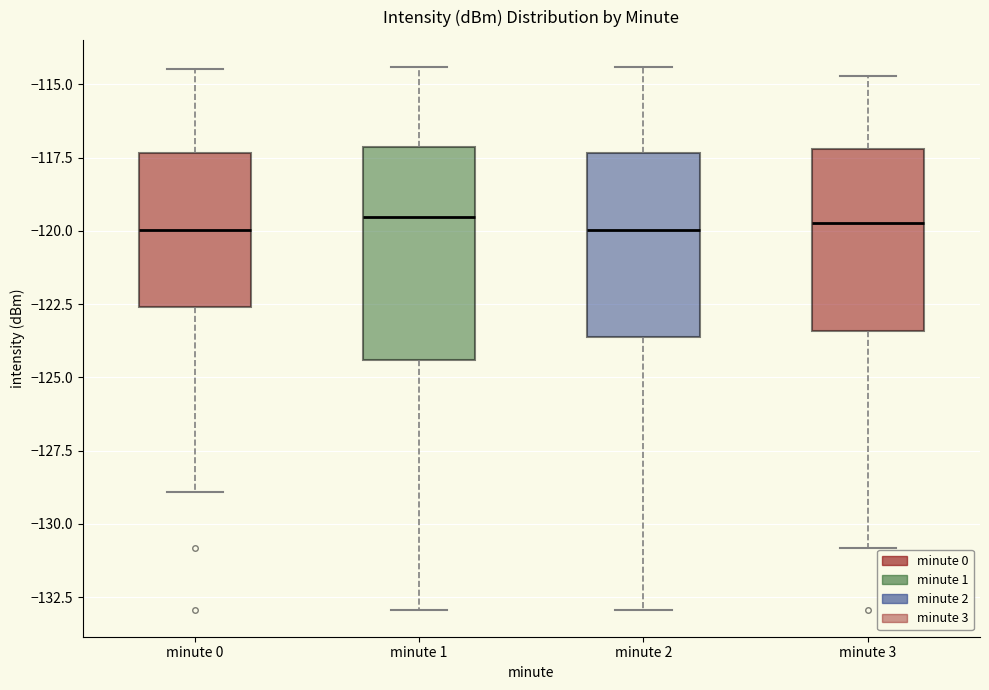

Reading left to right, transcribe this box plot: for each box, give where its median line is, the range the box spans, and where its two whiskers end, as read against the y-axis. The values are not printed on the chart, so give them approximately, as read against the axis.

minute 0: median -120.0, box -122.5 to -117.5, whiskers -129.0 to -114.5
minute 1: median -119.5, box -124.5 to -117.0, whiskers -133.0 to -114.5
minute 2: median -120.0, box -123.5 to -117.5, whiskers -133.0 to -114.5
minute 3: median -119.5, box -123.5 to -117.0, whiskers -131.0 to -114.5